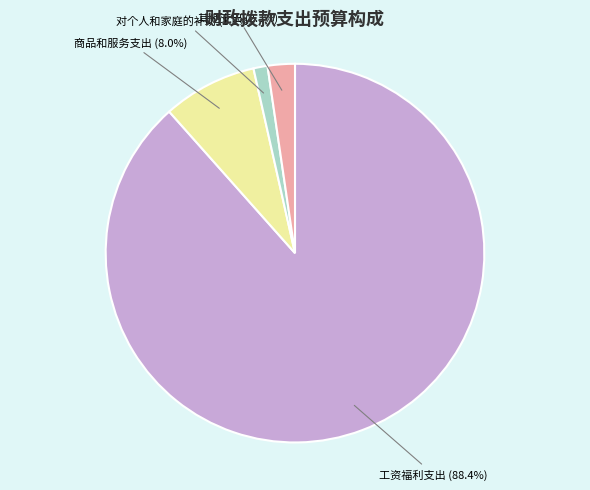

What is the largest slice in the pie chart?

工资福利支出